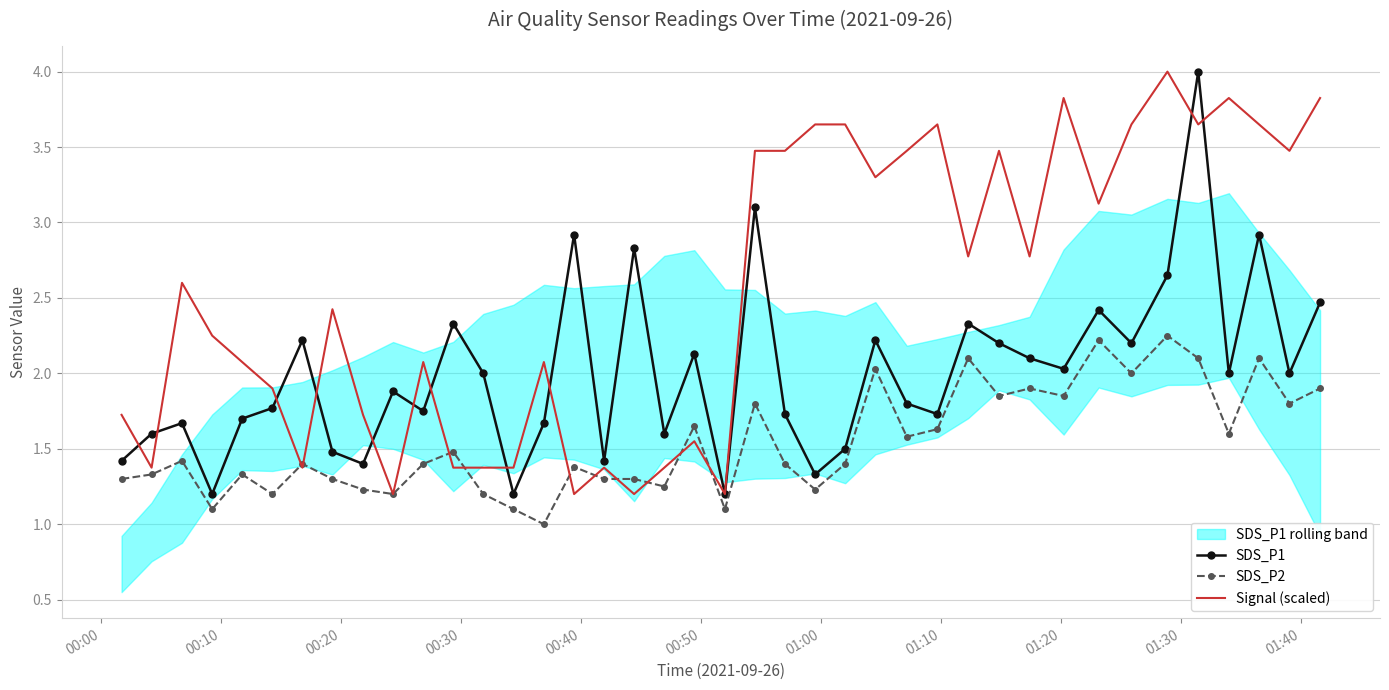

Which series has the largest total across all categories?

Signal (scaled)